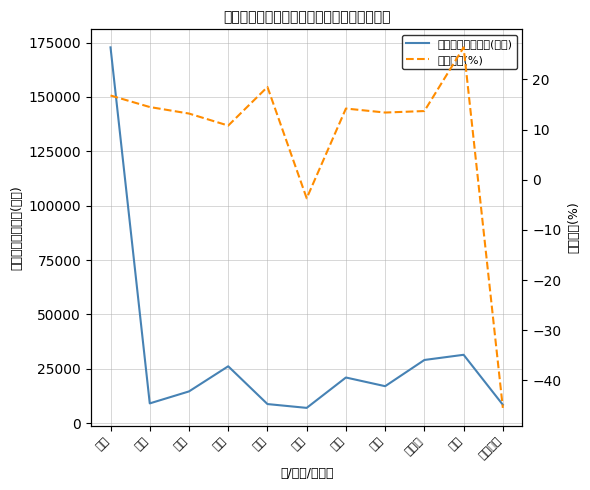

What is the label of the 7th point from the left?

云路